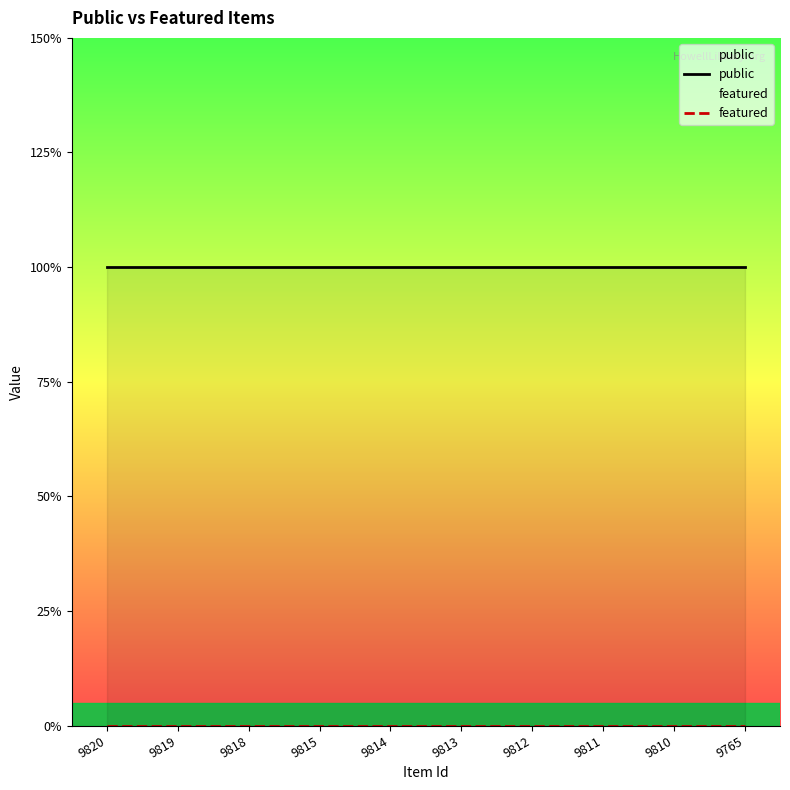

Rank the series at 9765 from highest to lowest value.

public, featured